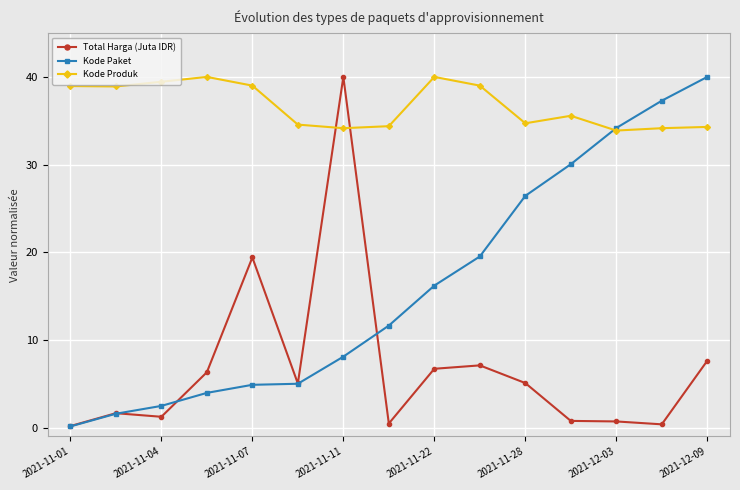

Is this an area chart (filled region under the line)?

No